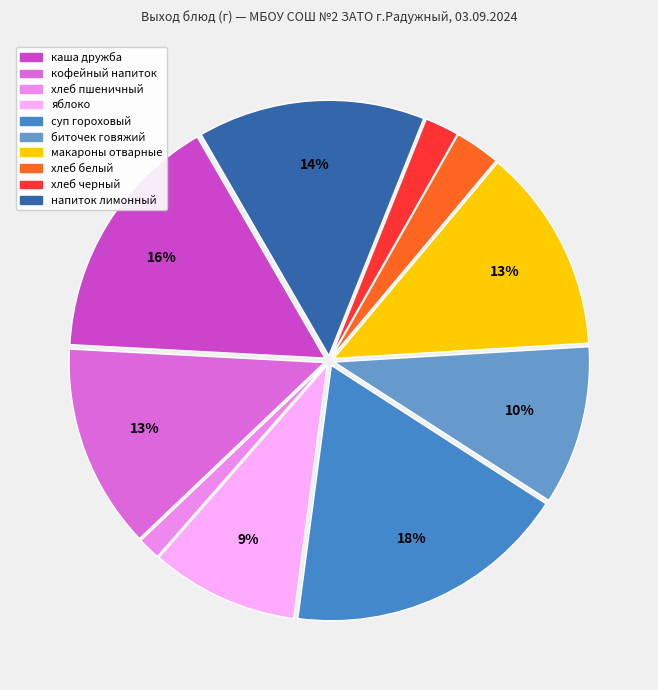

How many slices are in this pie chart?

10